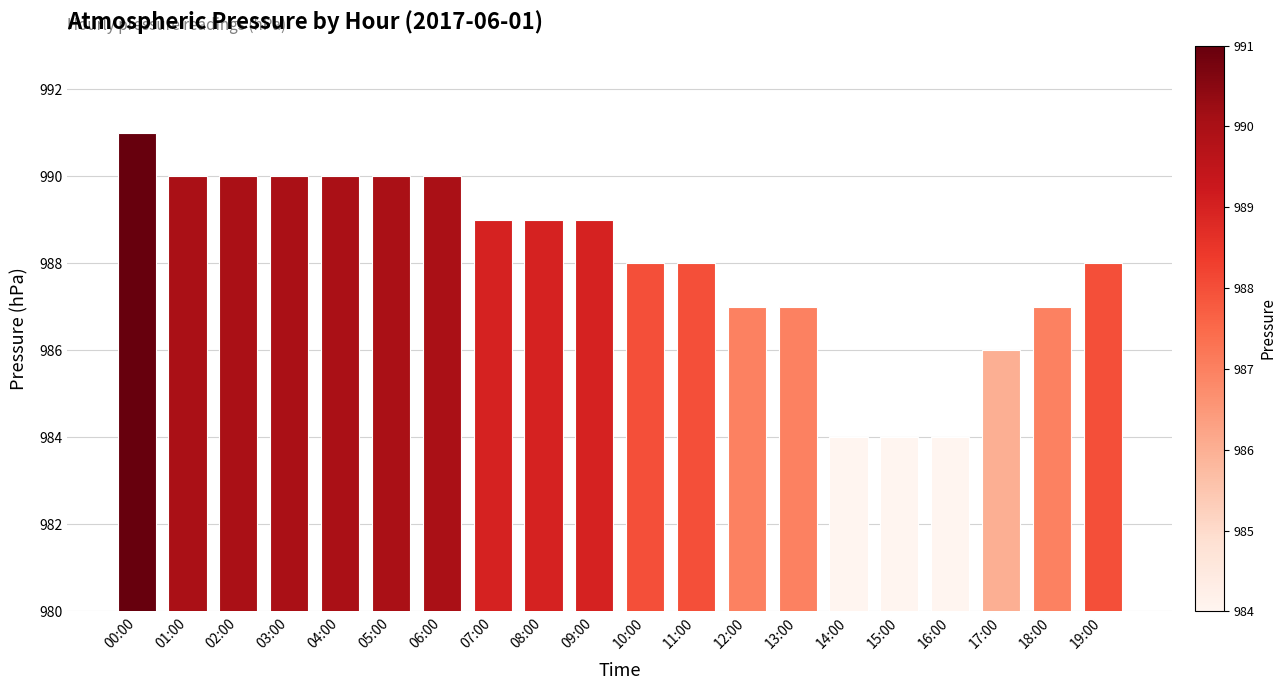

Which label corresponds to the largest value in the chart?

00:00